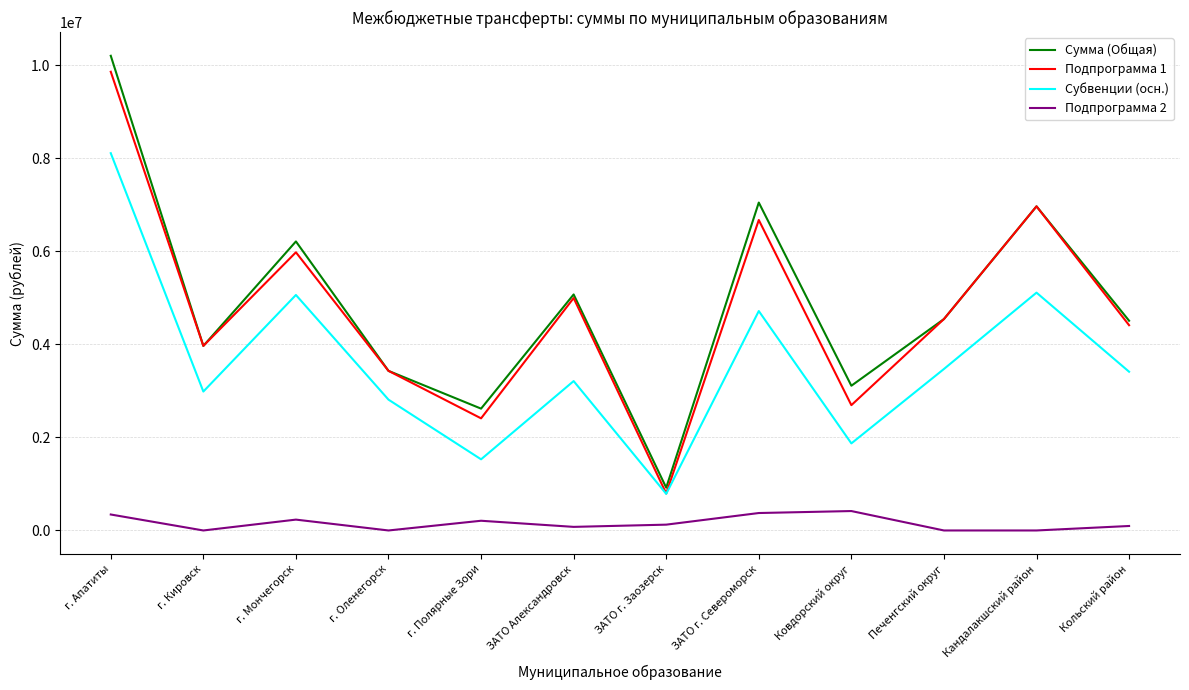

Is the value of Сумма (Общая) at Ковдорский округ greater than the value of Подпрограмма 2 at ЗАТО Александровск?

Yes